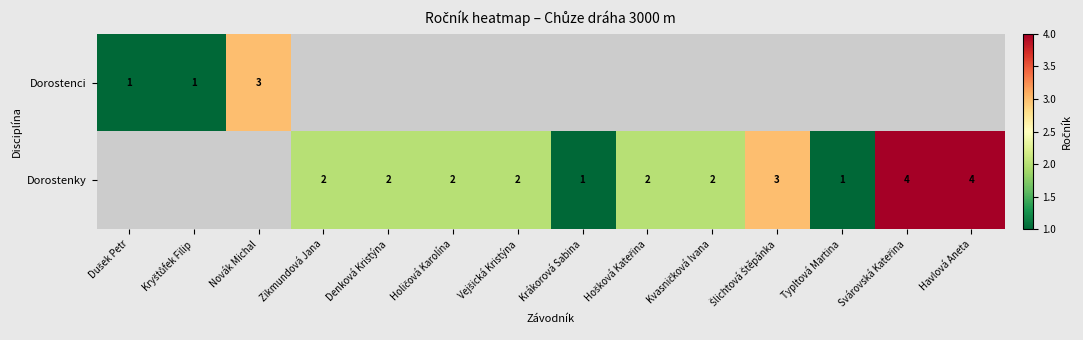

At how many categories does at least one series exceed 1?

10